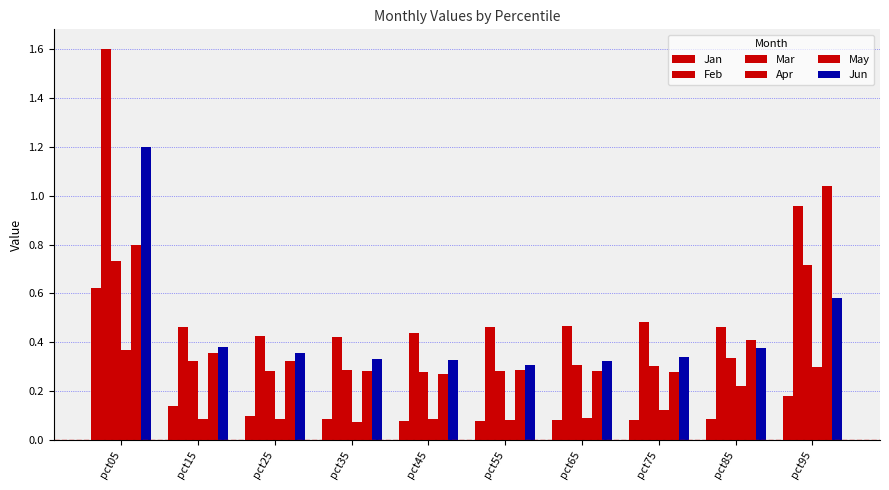

How many groups of bars are there?

10